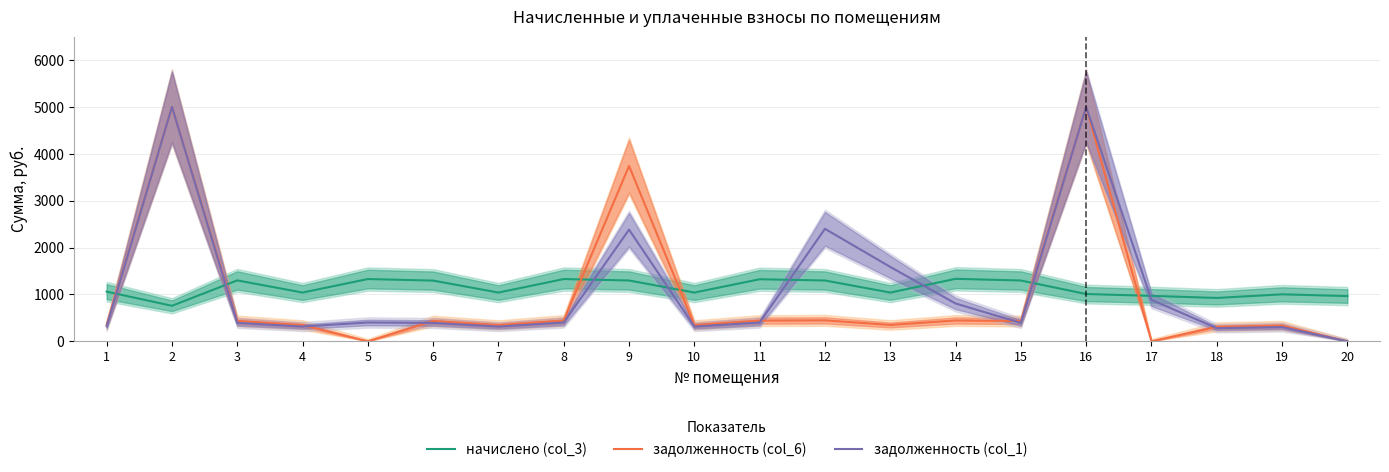

True or false: начислено (col_3) and задолженность (col_1) cross at least once.

True